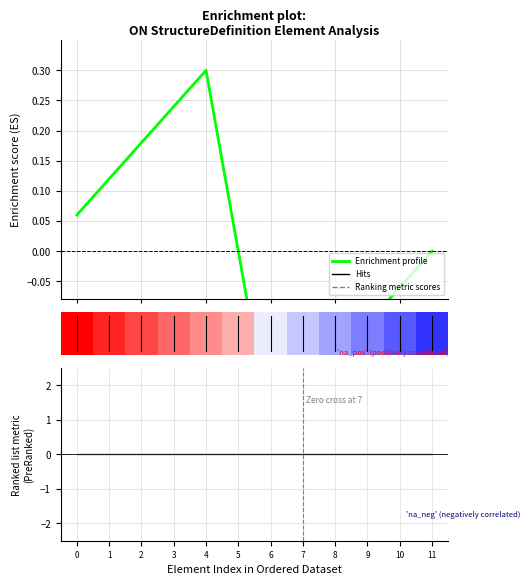

What is the value of the 2nd bar from the left?

0.1